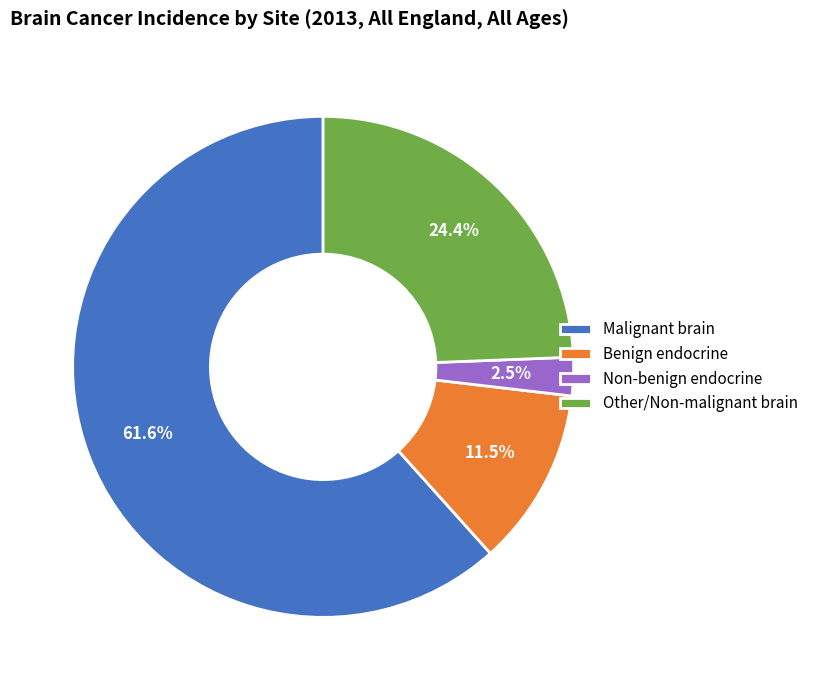

Which has a higher value, Malignant brain or Benign endocrine?

Malignant brain